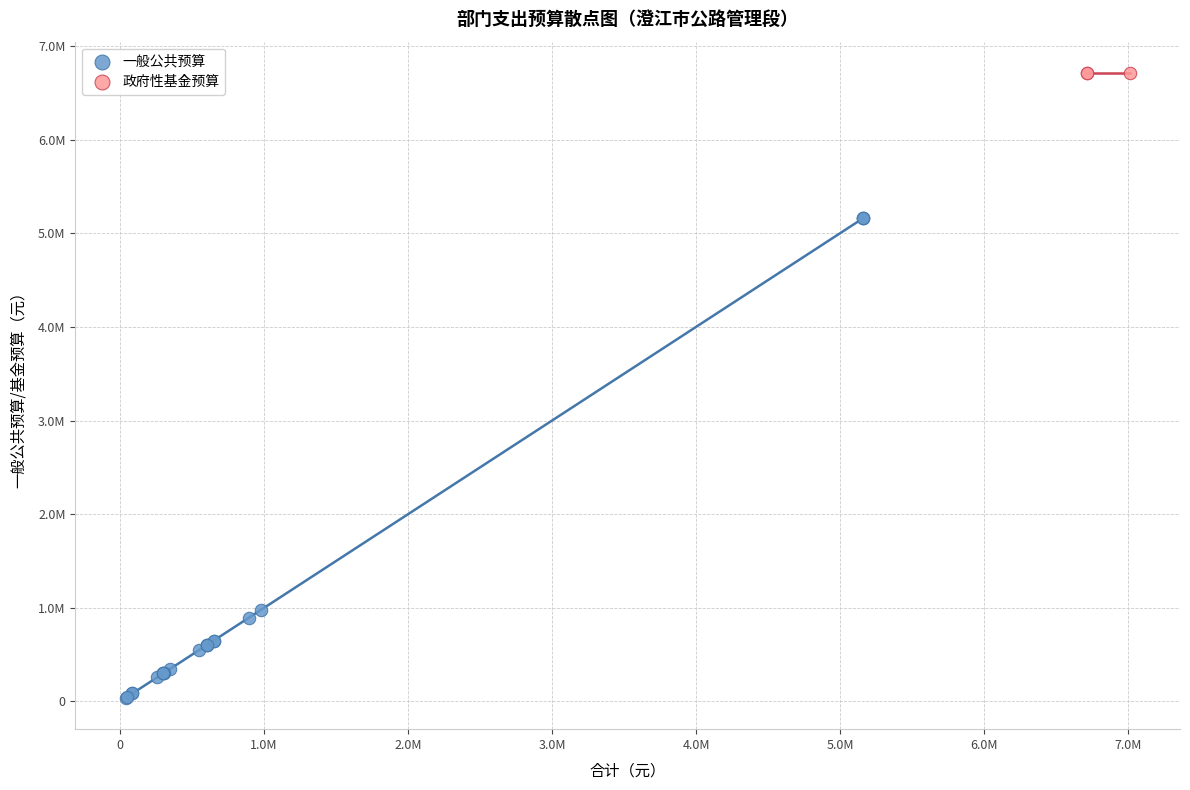

What are all the series names shown in the legend?

一般公共预算, 政府性基金预算